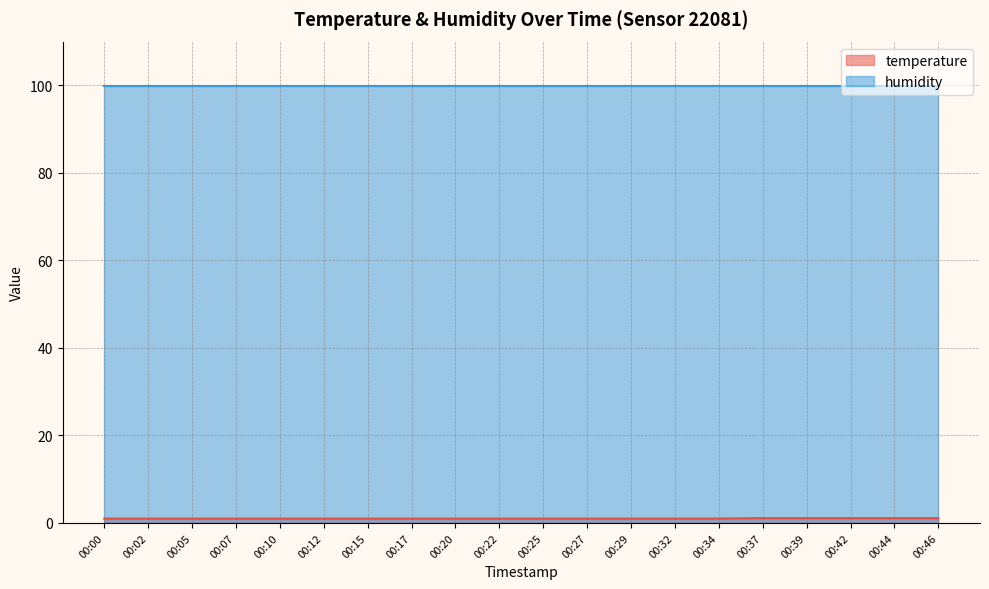

Between 00:07 and 00:27, which is larger?

00:07